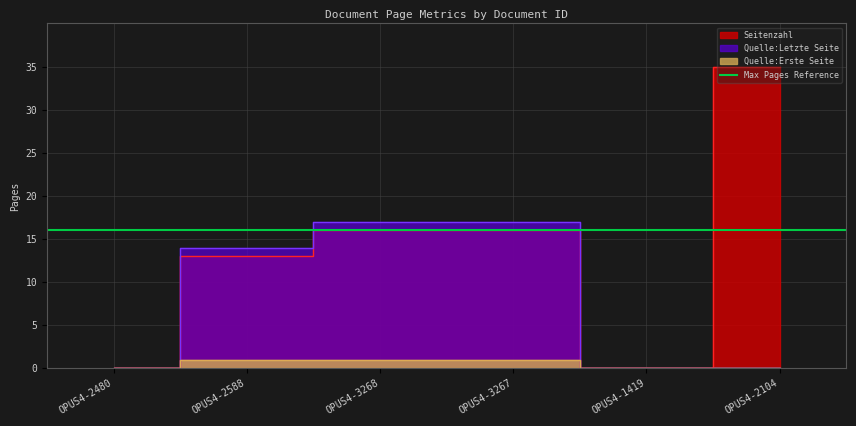

The Seitenzahl series shows 16 at OPUS4-3267. True or false?

True